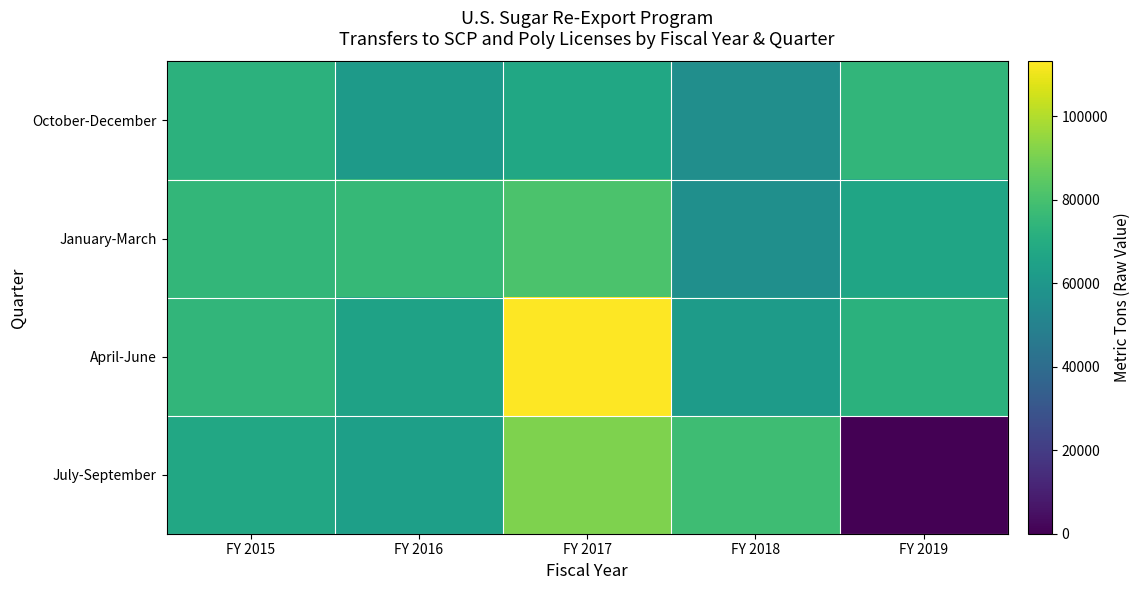

Which has a higher value, FY 2016 or FY 2015?

FY 2015